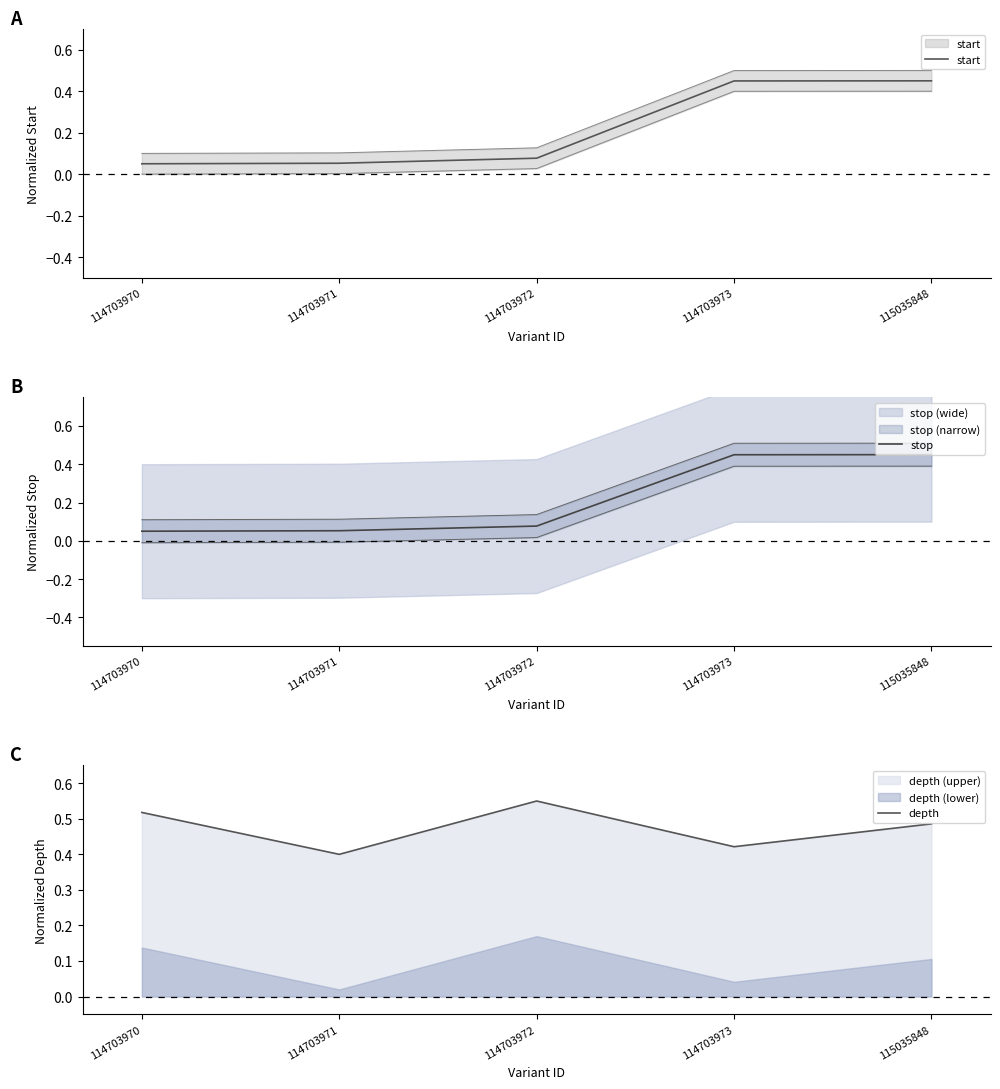

What is the sum of the depth values at 114703971 and 114703970?

0.9